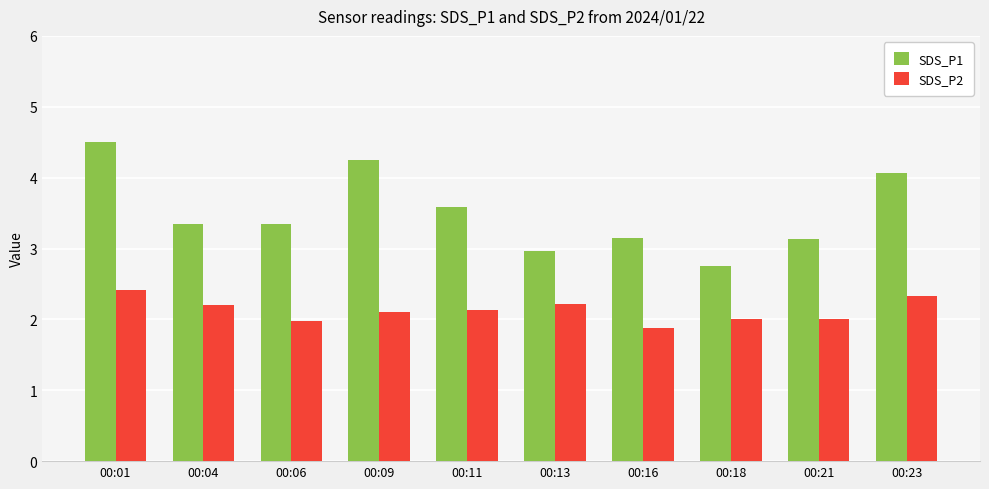

Which label corresponds to the smallest value in the chart?

00:16